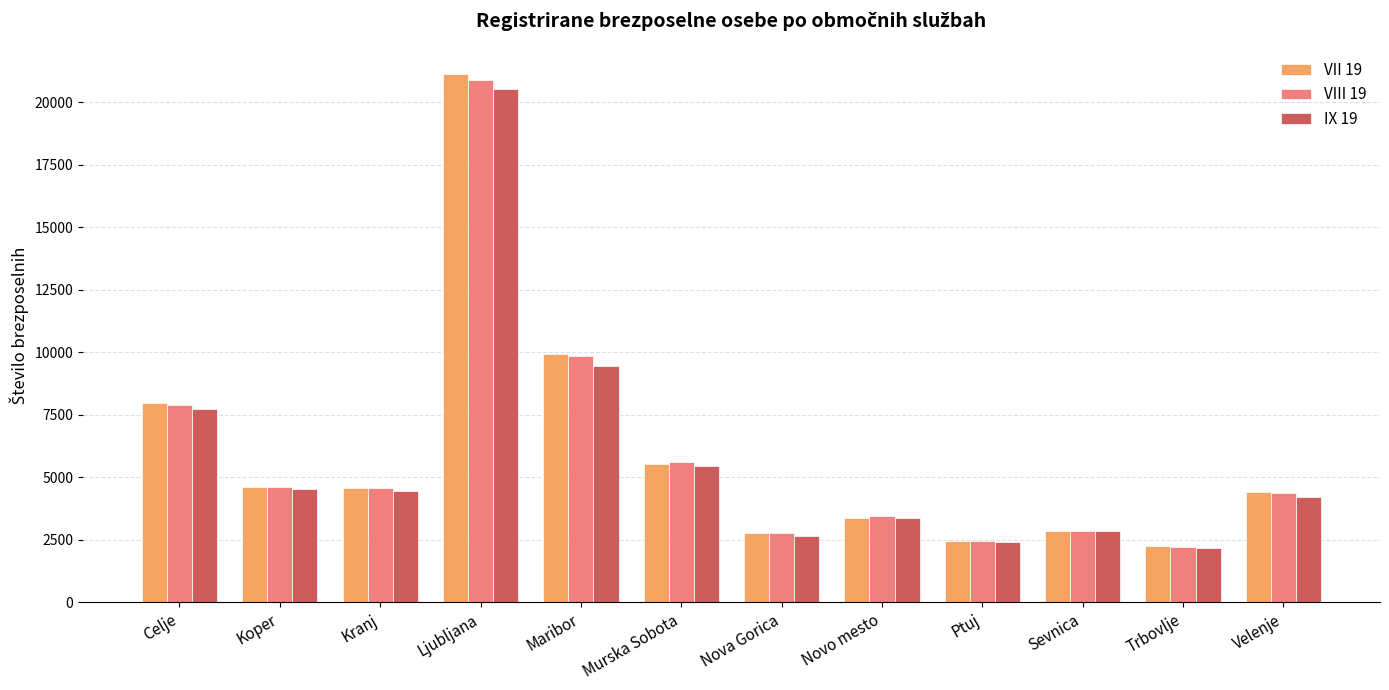

Where does the IX 19 series first go above 4460?

Celje